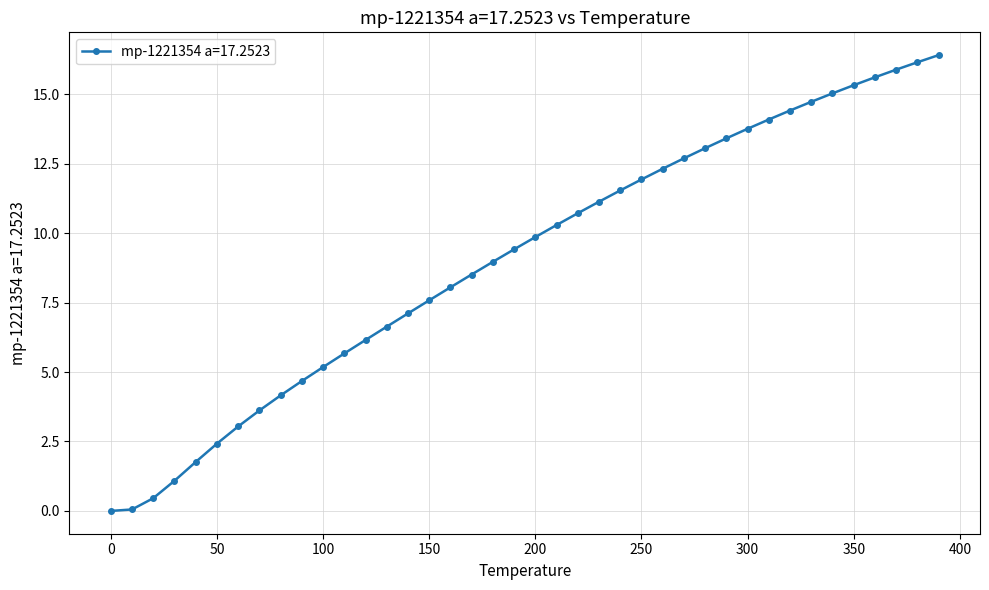

True or false: there are more than 0 points higher than both neighbors.

False